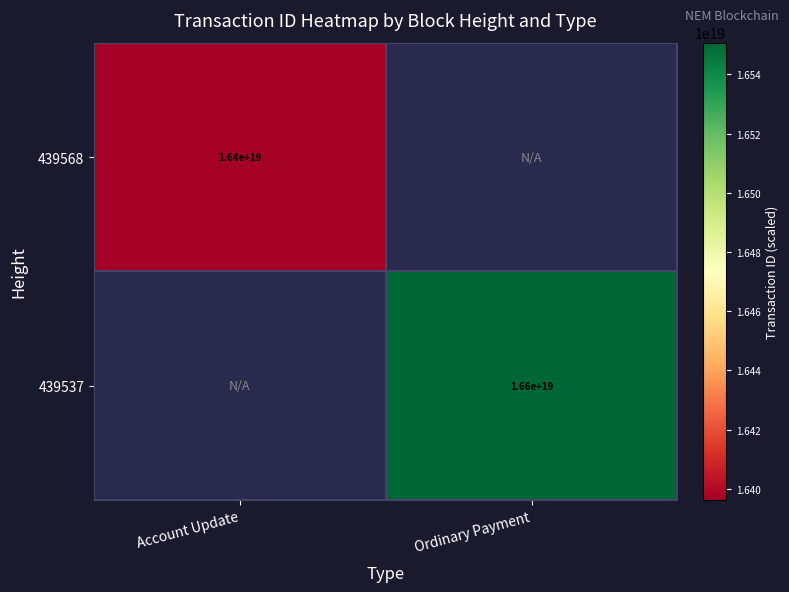

The value of 439537 at Ordinary Payment is 10542551303064928256. True or false?

False